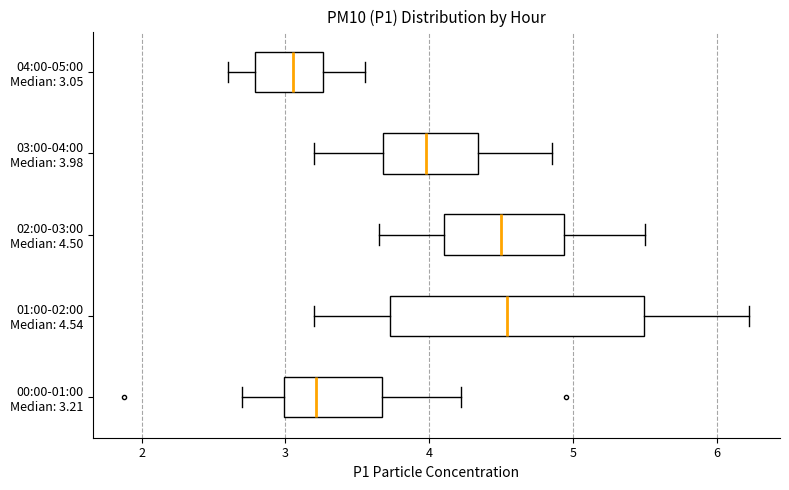

Comparing the boxes themselves (not the whiskers), which one is the widest?

01:00-02:00 Median: 4.54